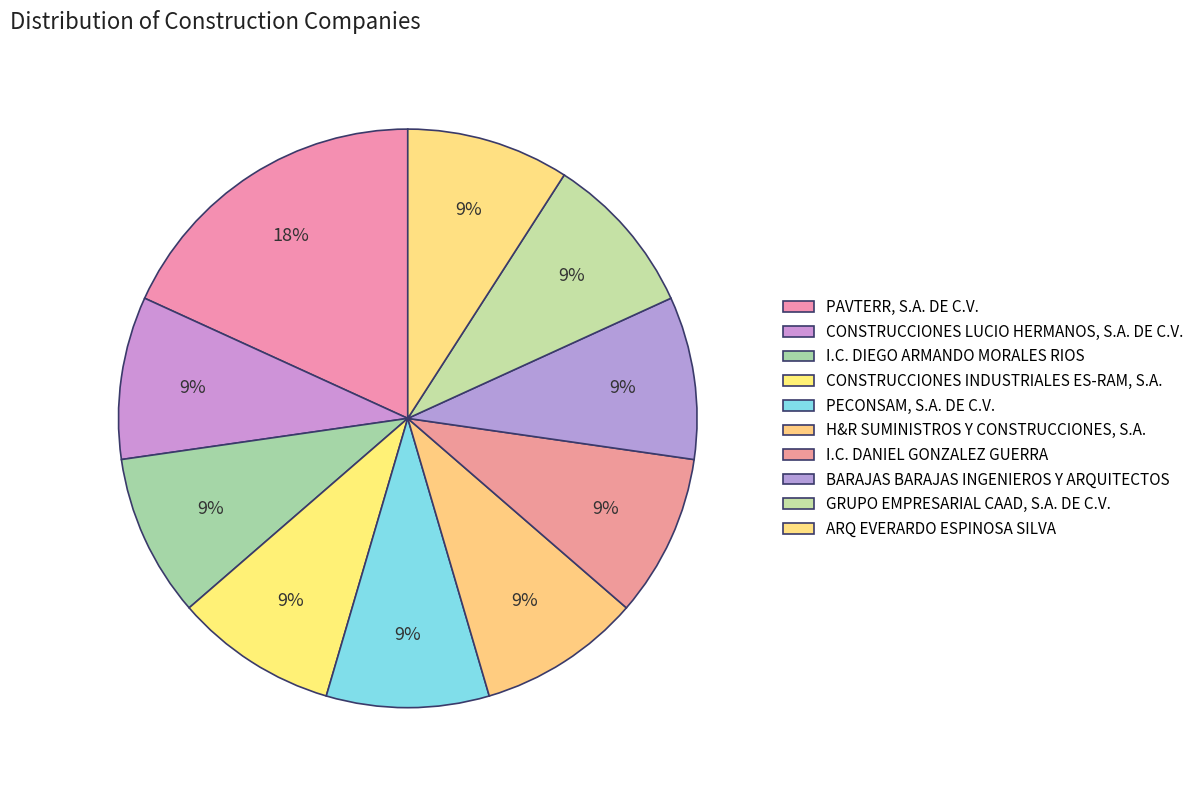

Does any single category account for the majority?

No